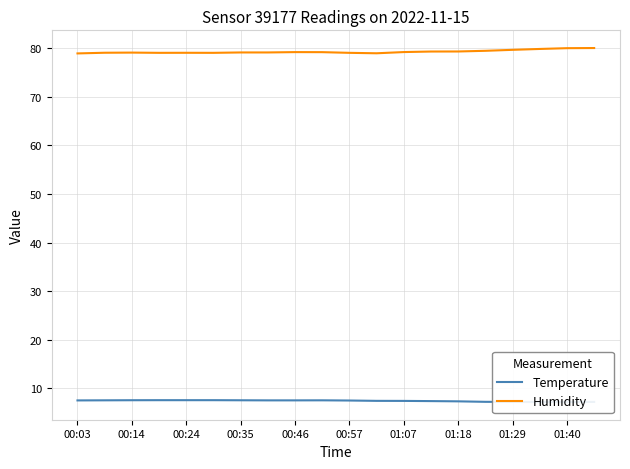

True or false: Humidity has a value of 117.7 at 00:57.

False